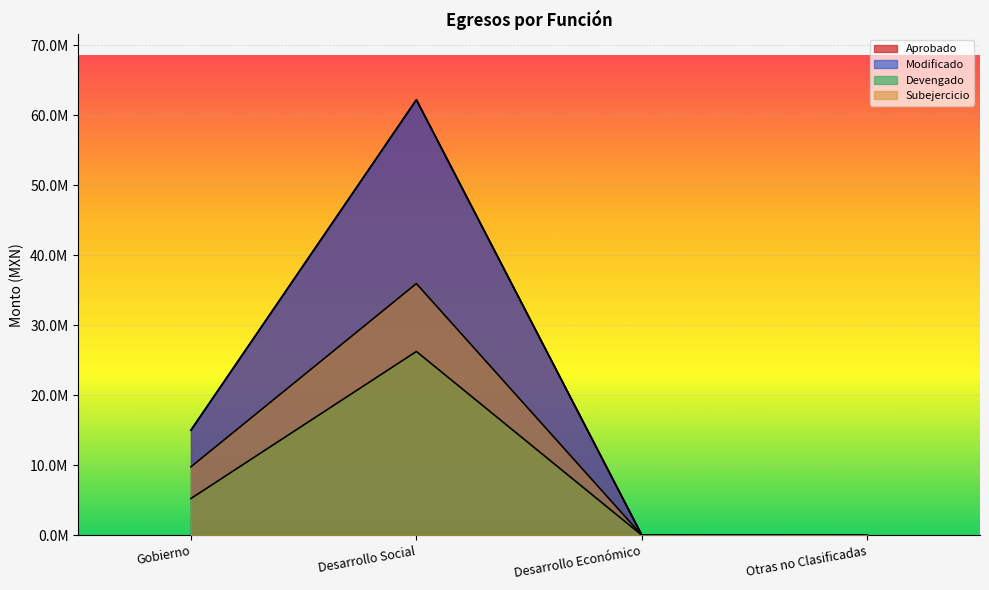

The Aprobado series shows 25209521.8 at Gobierno. True or false?

False